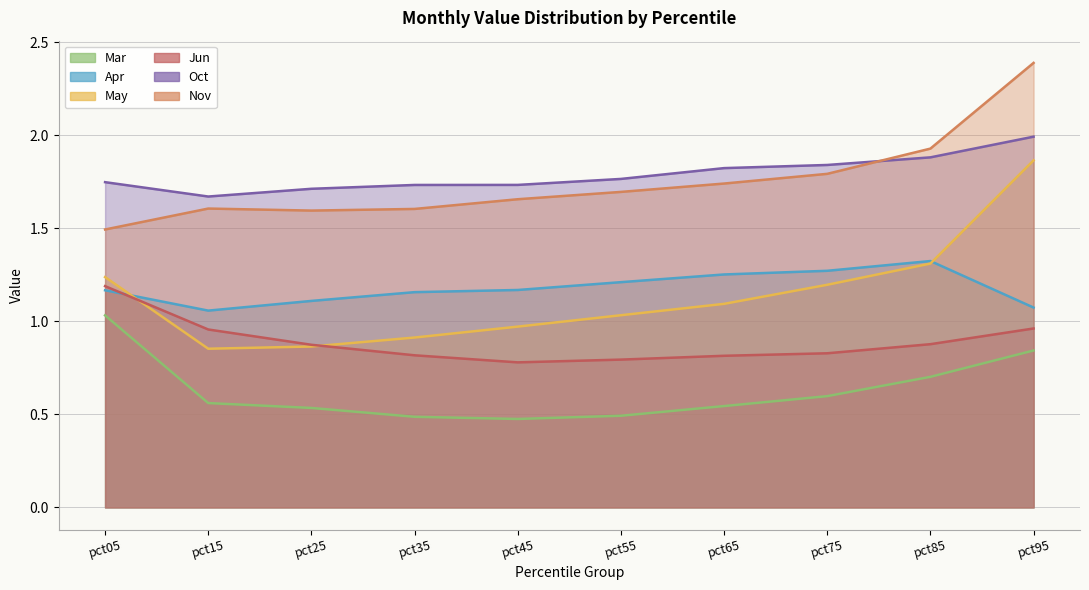

Which series has the largest total across all categories?

Oct